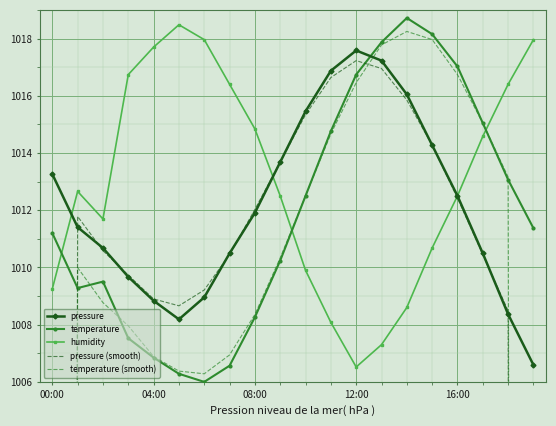

At how many categories does at least one series exceed 801?

20